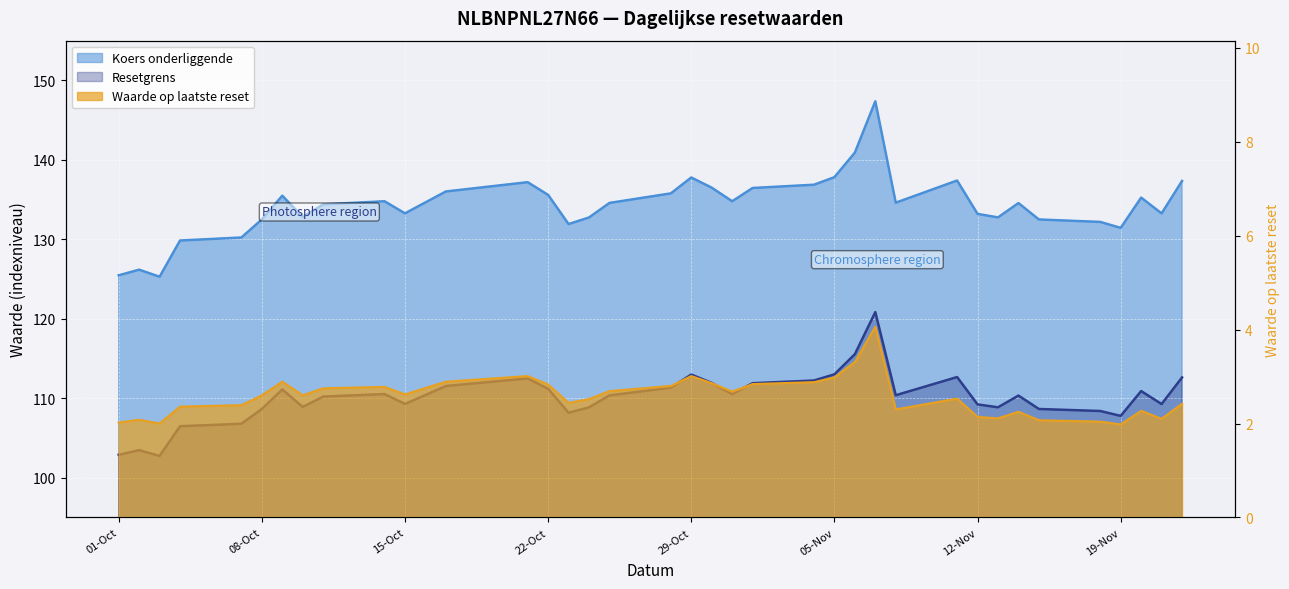

At how many categories does at least one series exceed 12?

37